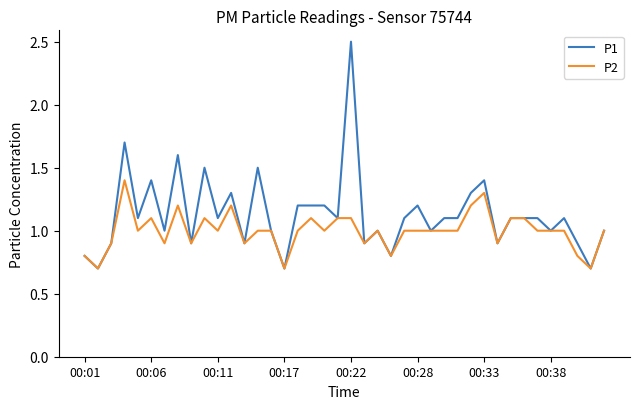

What is the highest value of the P1 series?

2.5